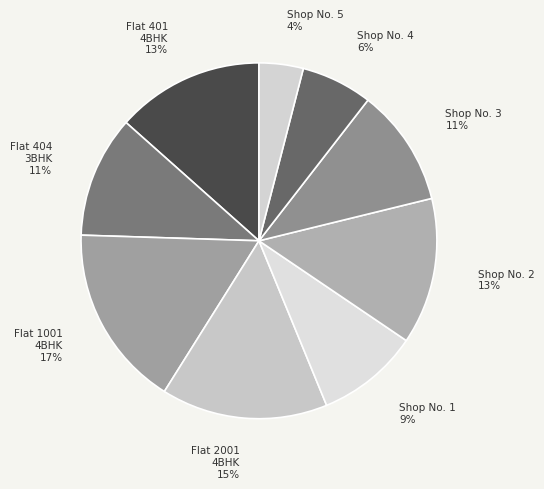

How many segments does this pie chart have?

9